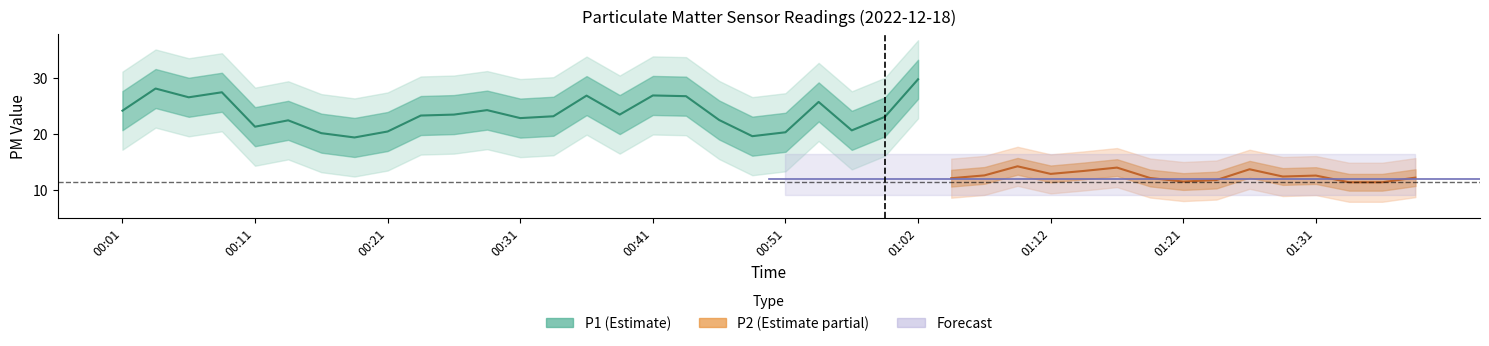

True or false: P2 and P1 intersect in this chart.

False